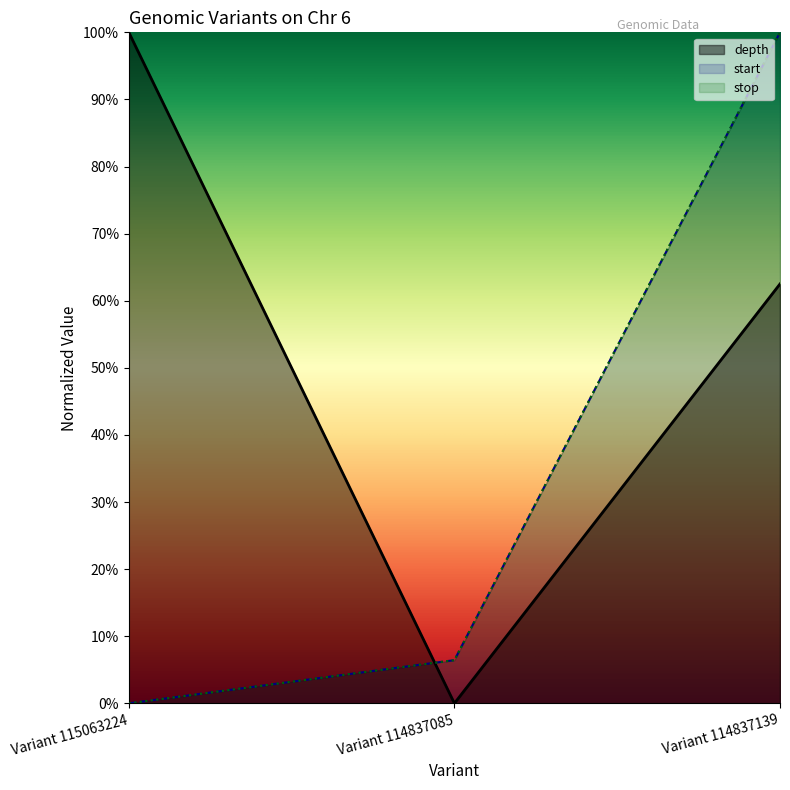

Is the value of depth at Variant 114837085 greater than the value of stop at Variant 114837139?

No